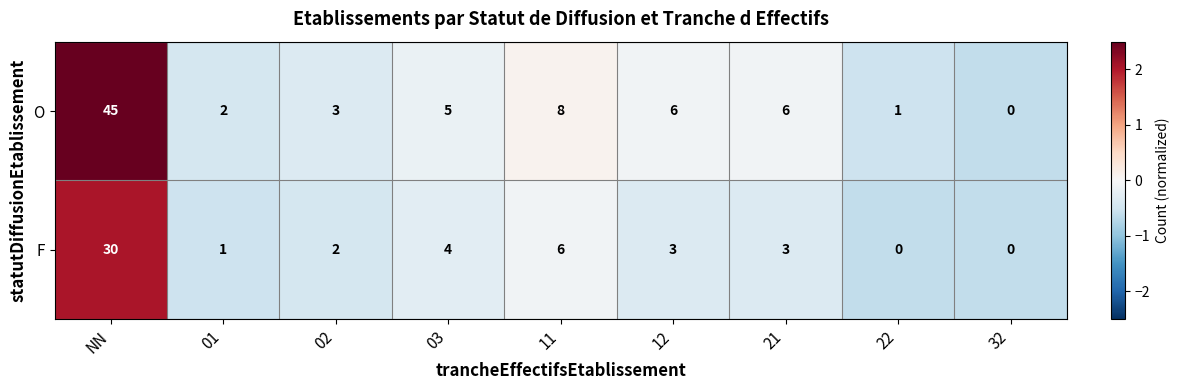

At which category is the sum across all series the highest?

NN